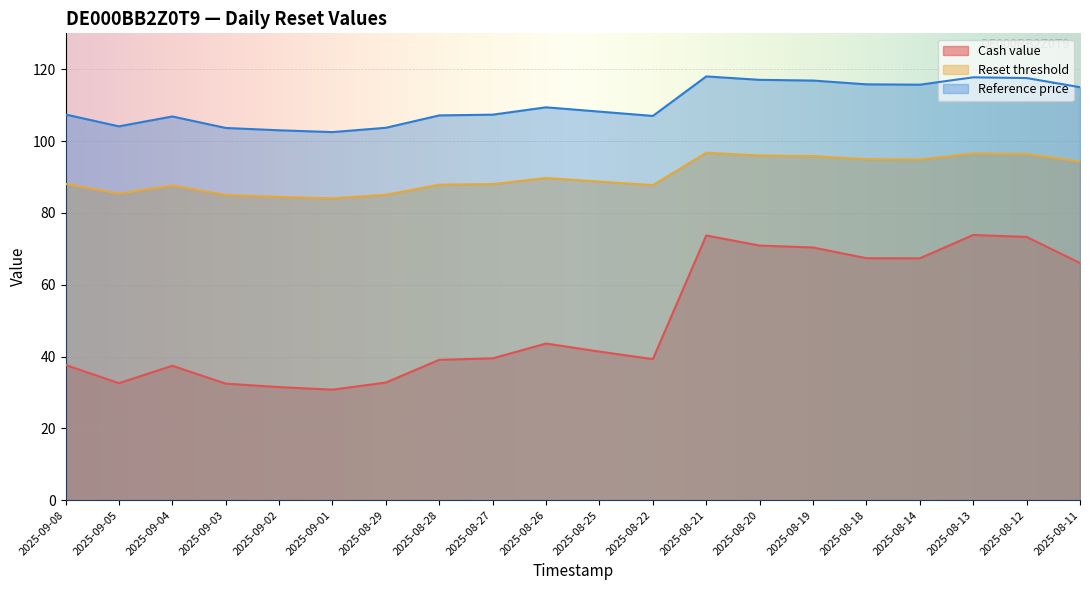

At which category is the sum across all series the highest?

2025-08-21